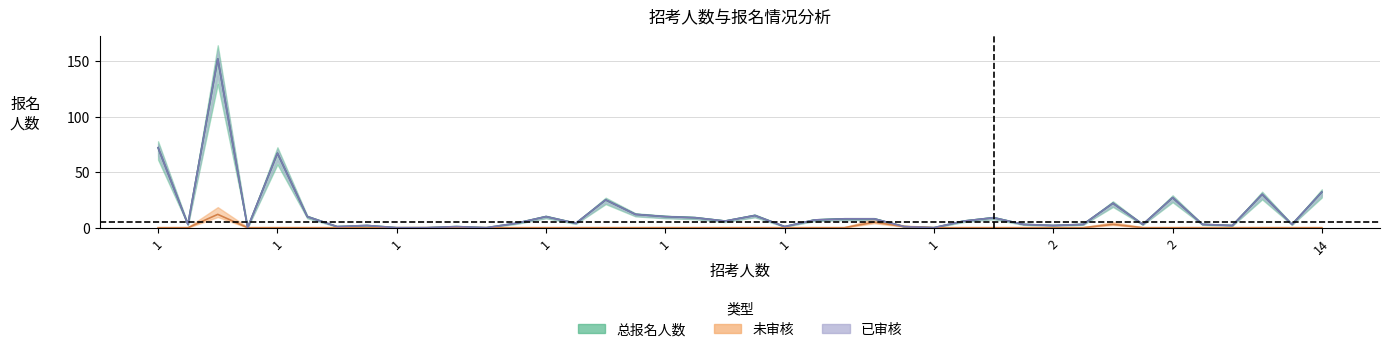

What is the difference between the second highest and minimum values in the 总报名人数 series?

72